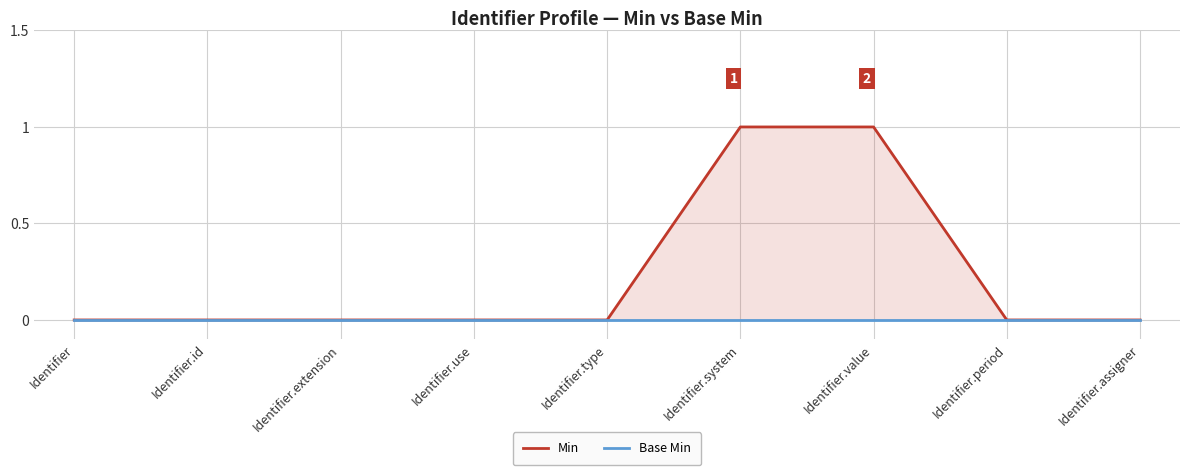

The value of Min at Identifier.use is 0. True or false?

True